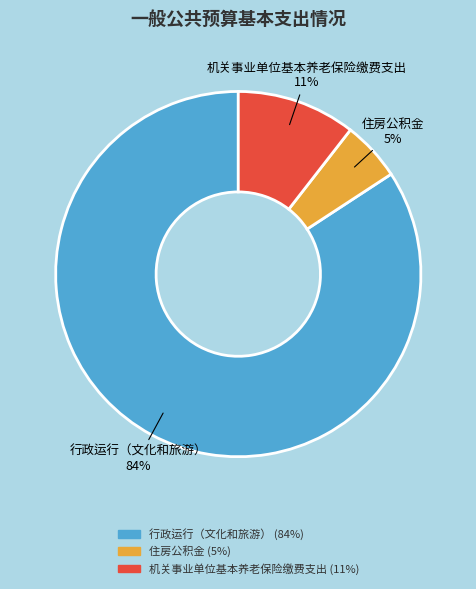

Does 行政运行（文化和旅游） represent more than half of the total?

Yes